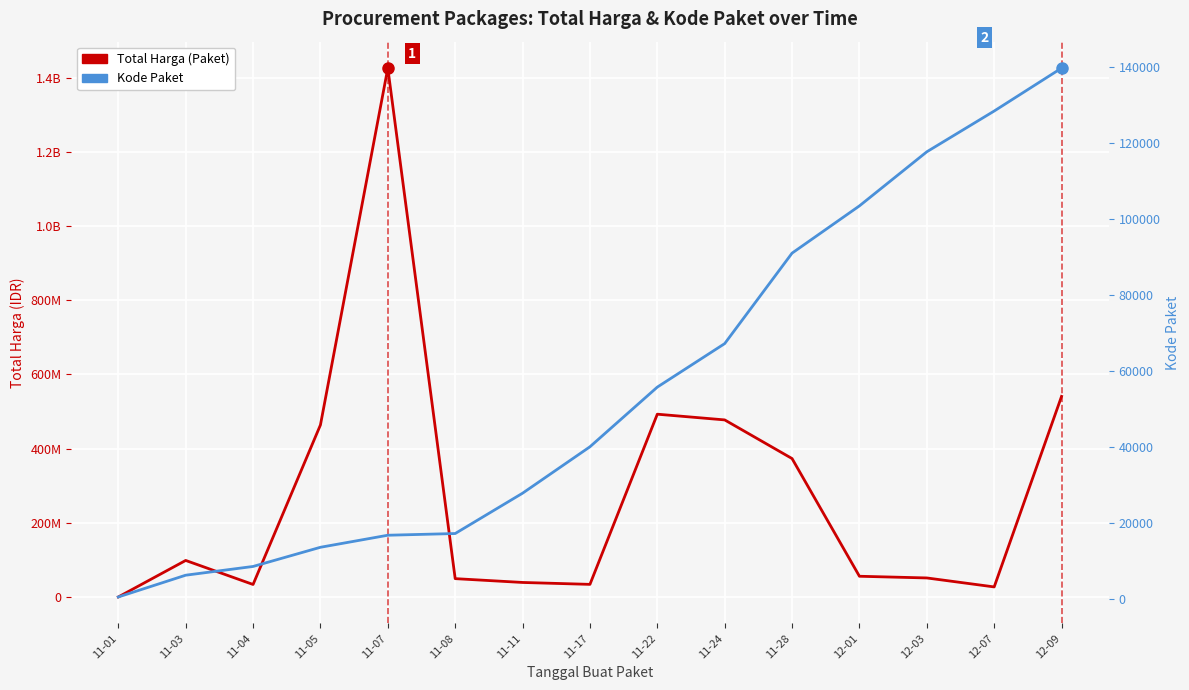

Reading left to right, list all the values displayed in this chart.

Total Harga (Paket): 11-01=333600	11-03=98772570	11-04=34000000	11-05=464002100	11-07=1425867900	11-08=49730040	11-11=39440000	11-17=34292000	11-22=493000000	11-24=477600000	11-28=373404000	12-01=56152800	12-03=51601000	12-07=27412000	12-09=541071000
Kode Paket: 11-01=569	11-03=6300	11-04=8601	11-05=13652	11-07=16823	11-08=17272	11-11=27891	11-17=40112	11-22=55826	11-24=67279	11-28=91101	12-01=103541	12-03=117783	12-07=128516	12-09=139817